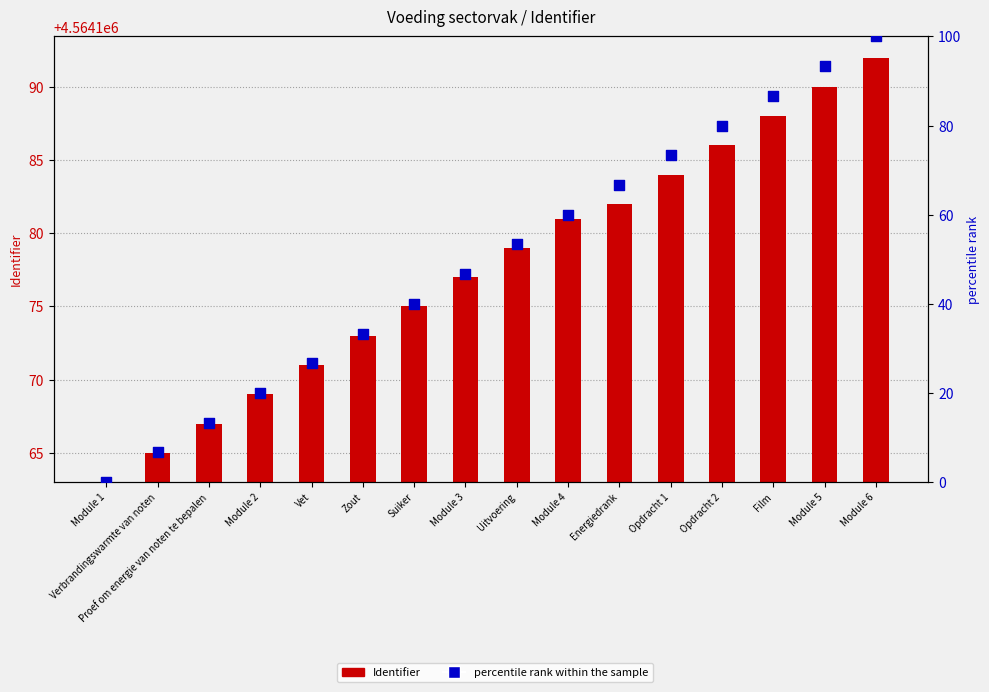

Which series has the widest spread of Y values?

percentile rank within the sample